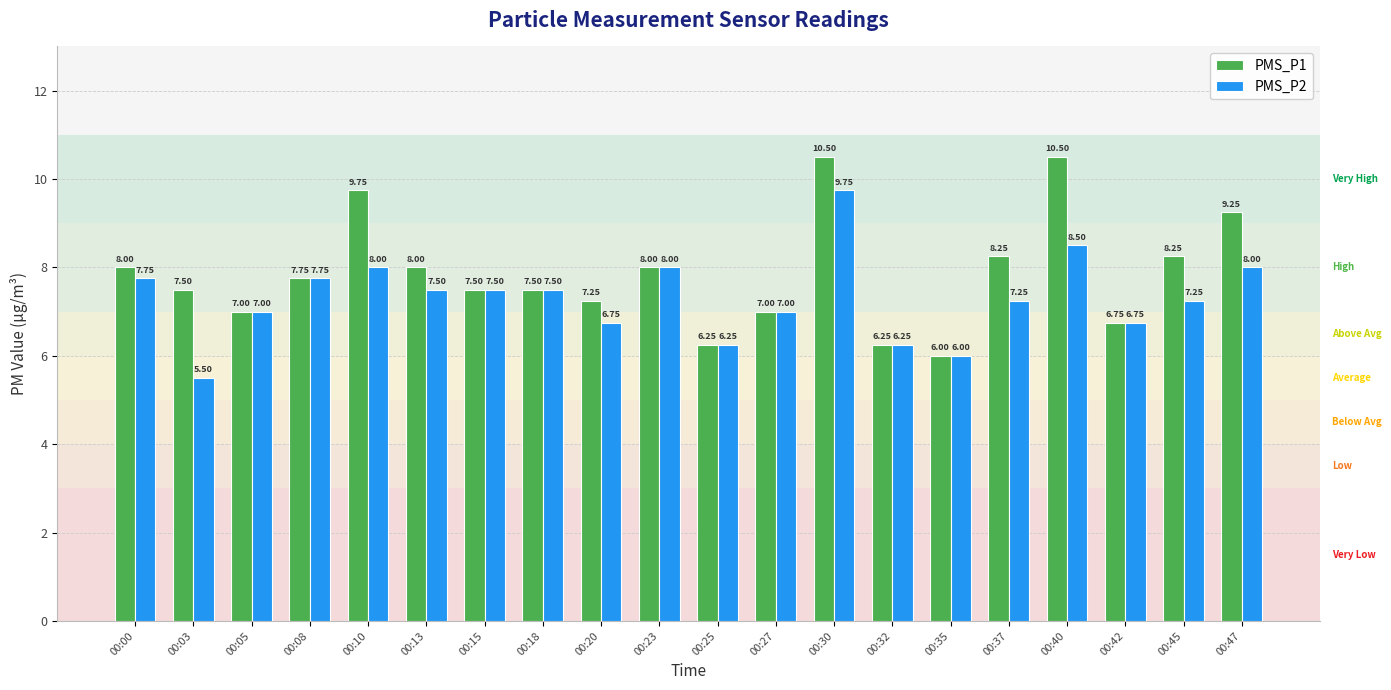

Is it true that PMS_P2 equals 2.6 at 00:35?

False